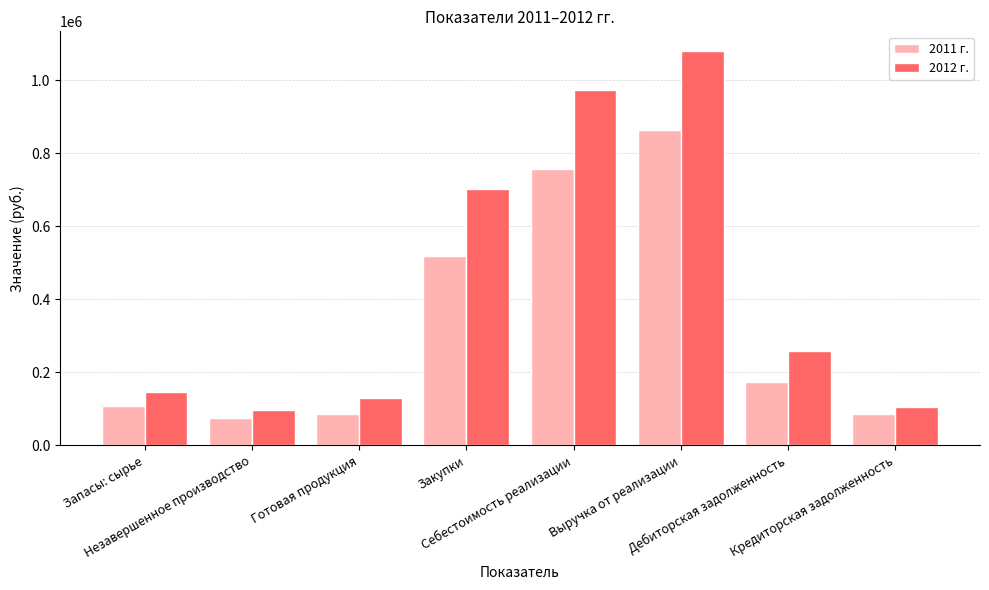

What is the spread (max minus min) of values at Закупки?

183600